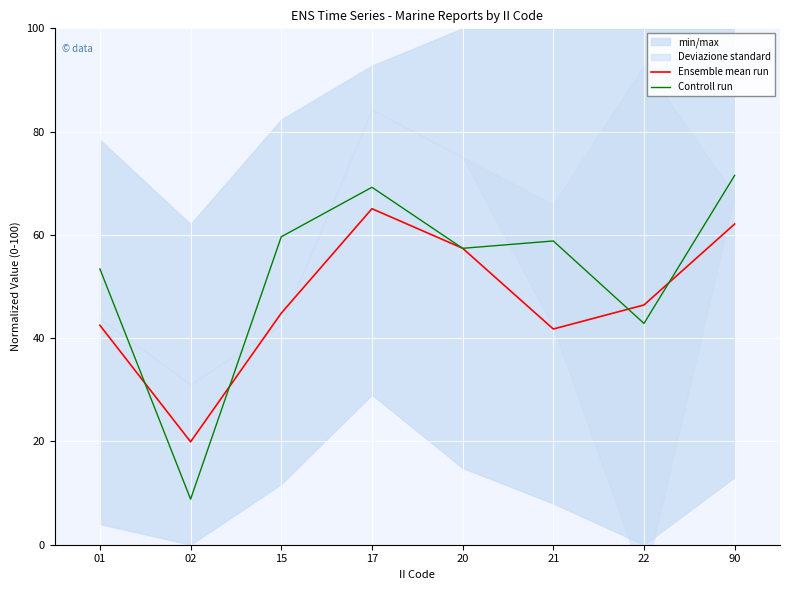

Where is the first local maximum for Controll run?

17